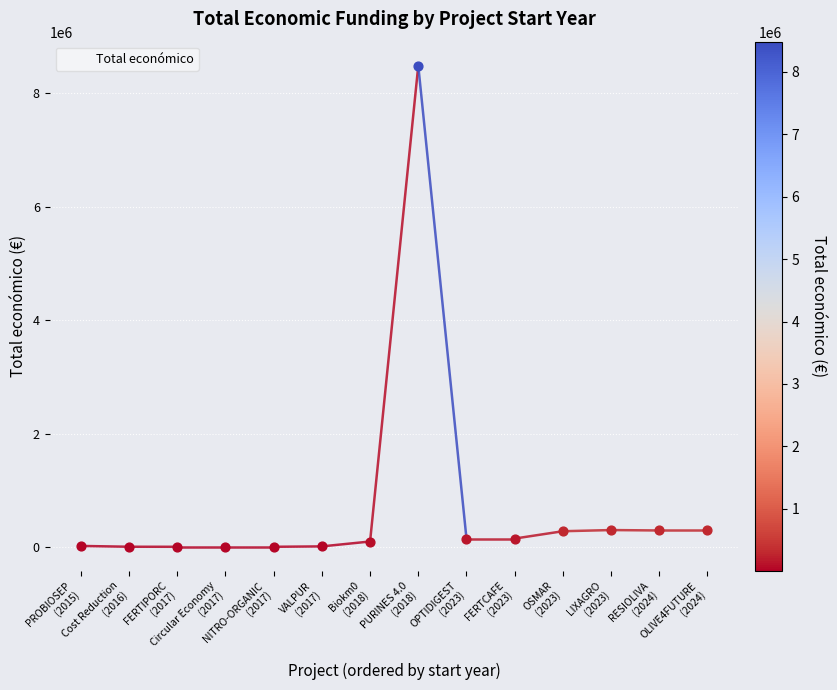

What is the ratio of the value at OLIVE4FUTURE
(2024) to the value at FERTIPORC
(2017)?

58.5